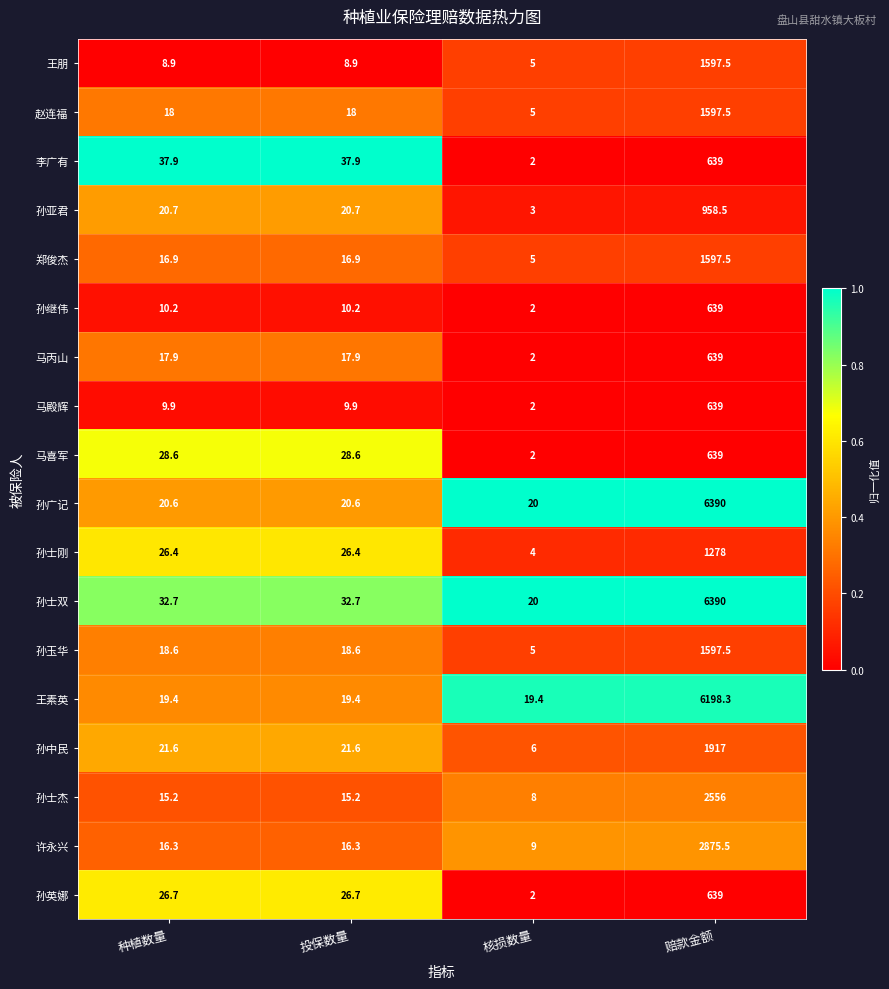

At 投保数量, list the series in order from largest to smallest.

李广有, 孙士双, 马喜军, 孙英娜, 孙士刚, 孙中民, 孙亚君, 孙广记, 王素英, 孙玉华, 赵连福, 马丙山, 郑俊杰, 许永兴, 孙士杰, 孙继伟, 马殿辉, 王朋